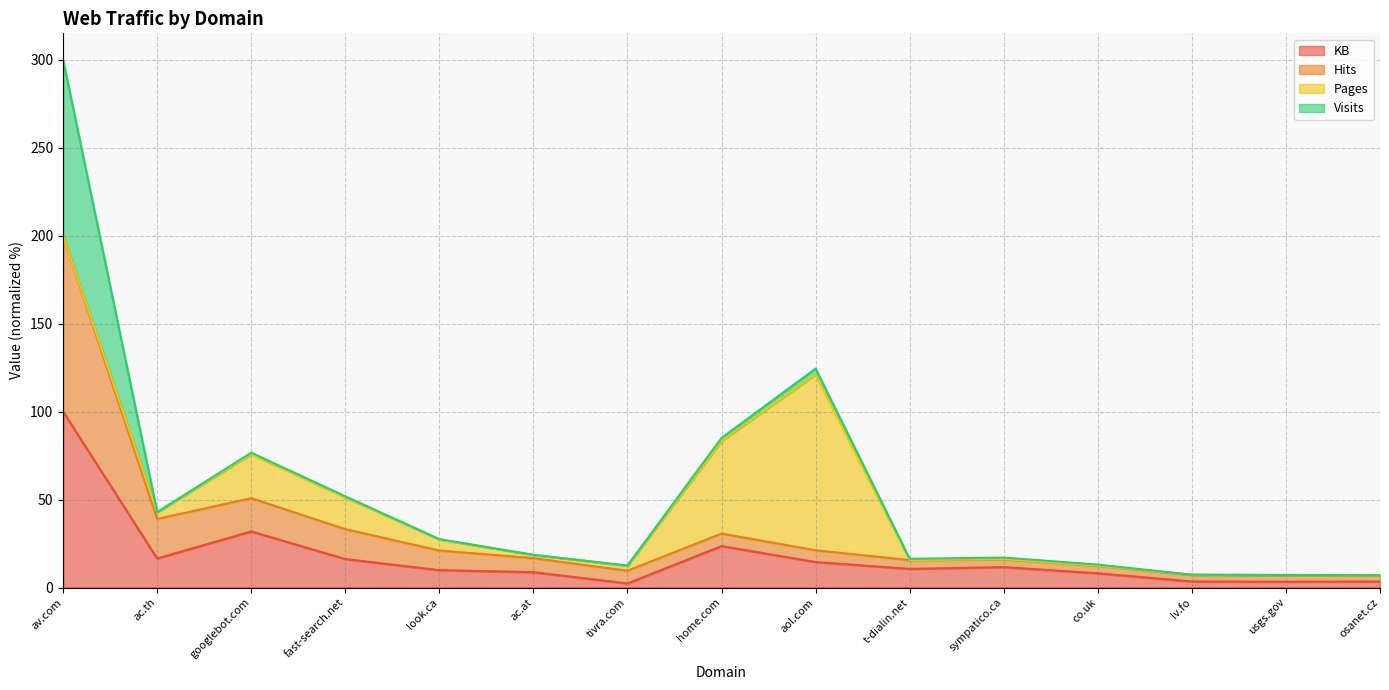

How many data points in Hits are above 16?

9